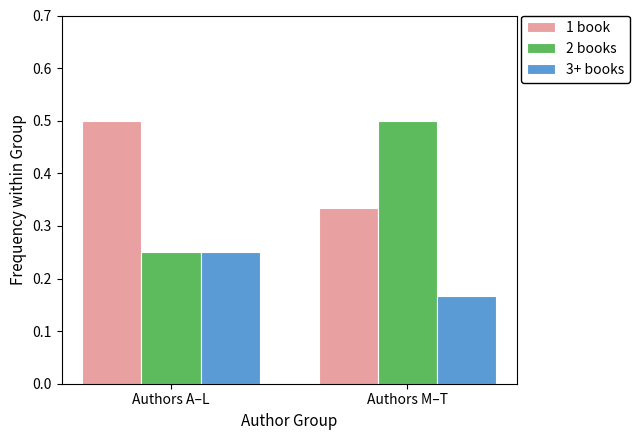

What is the sum of all 3+ books values?

0.4